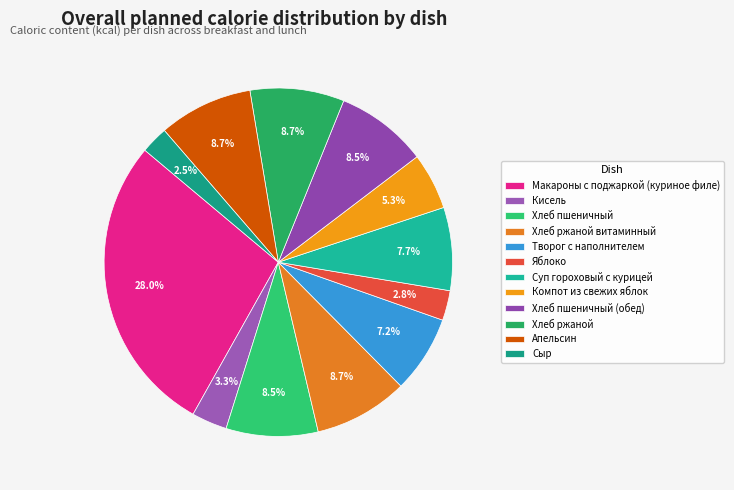

Which category has the smallest portion of the pie?

Сыр